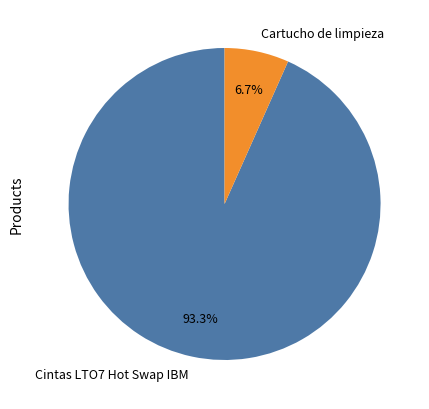

Which slice represents more than half of the pie?

Cintas LTO7 Hot Swap IBM